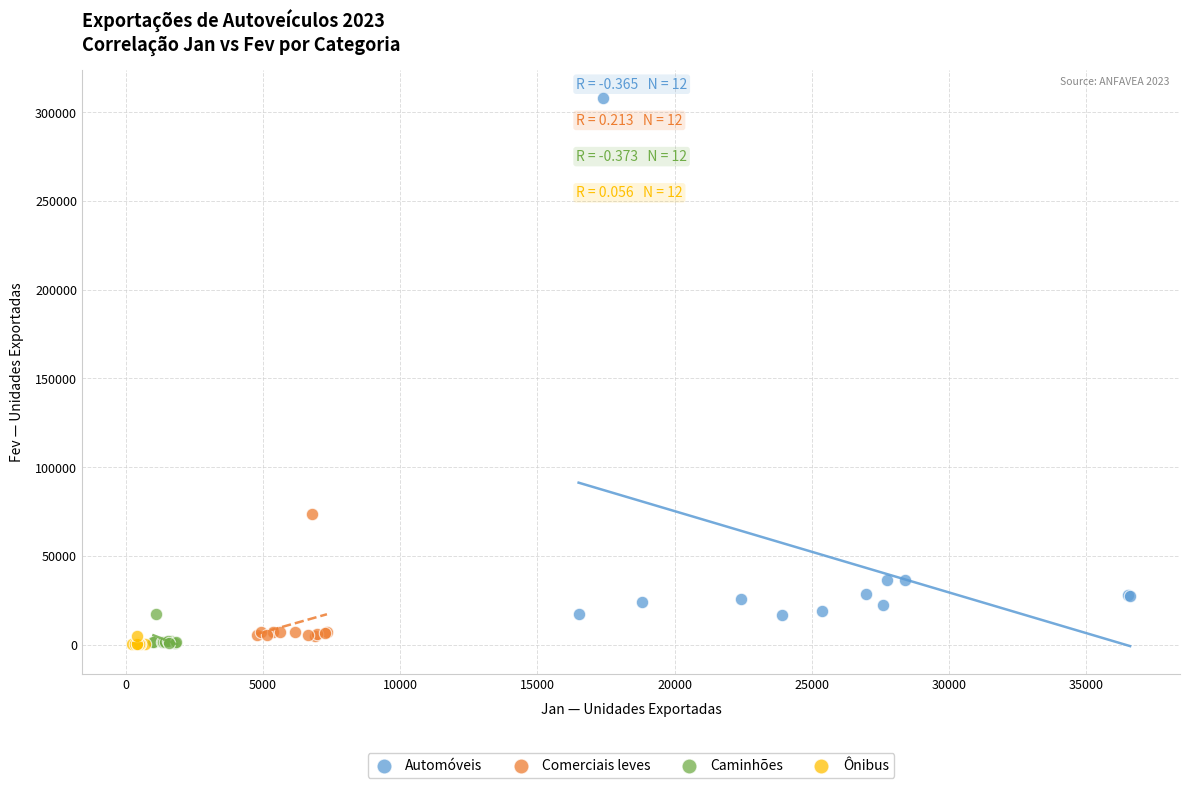

Which series reaches the maximum Y coordinate?

Automóveis